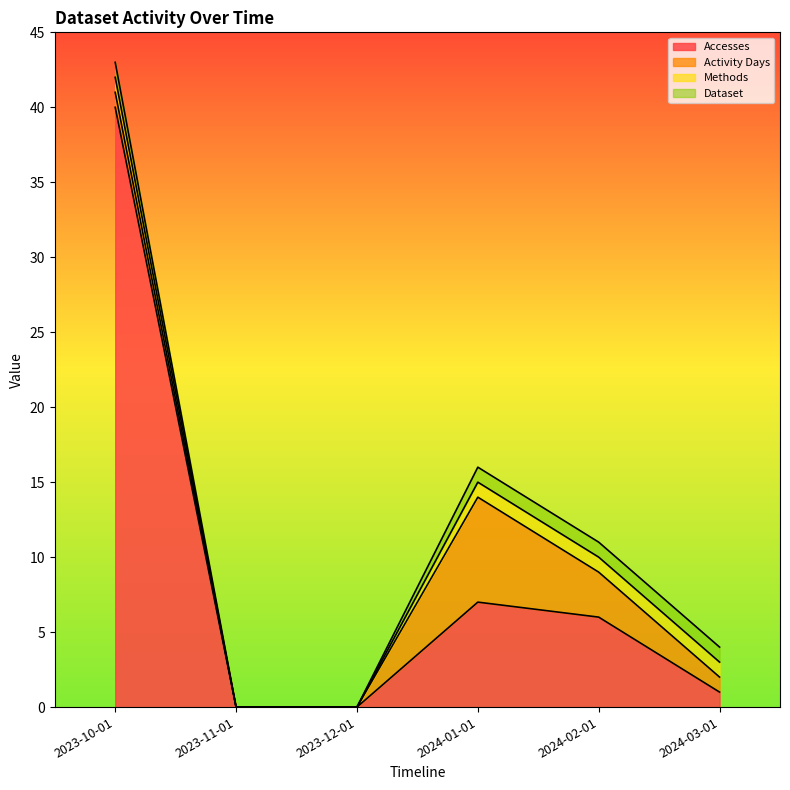

Which category has the highest value across all series?

2023-10-01